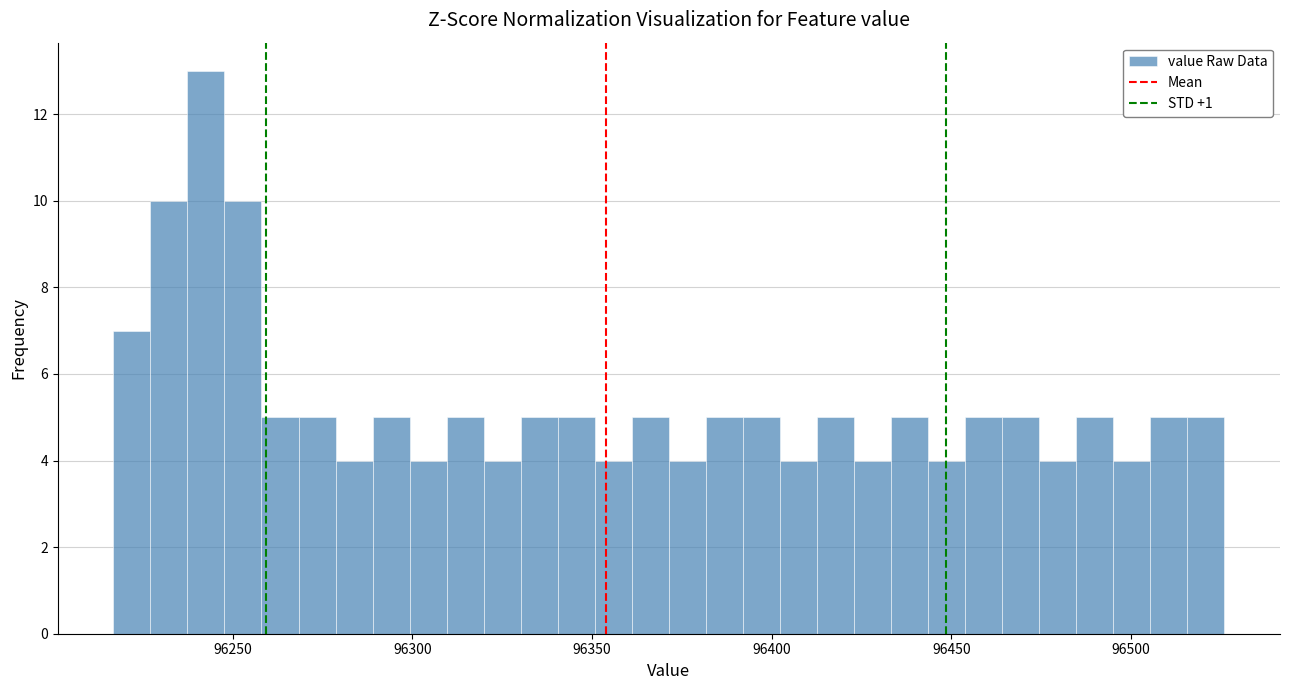

Around what value on the x-axis is the tallest bar? Give the approximate position of its centre, as read against the axis.

96245